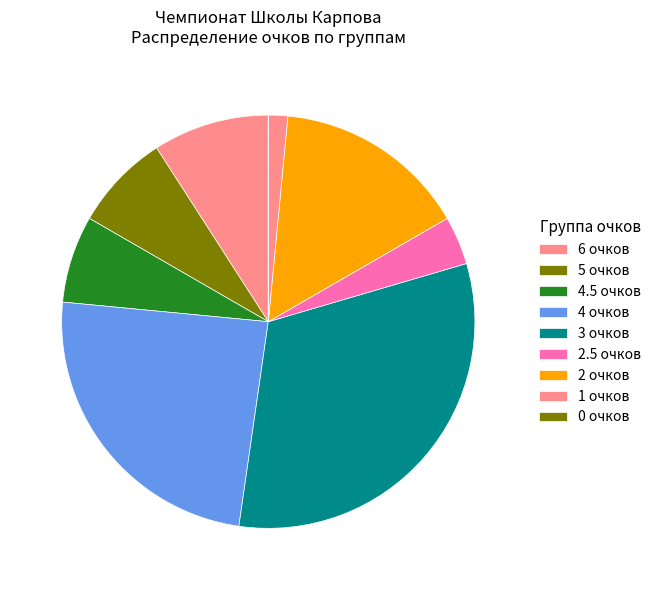

Which slice is the largest?

3 очков